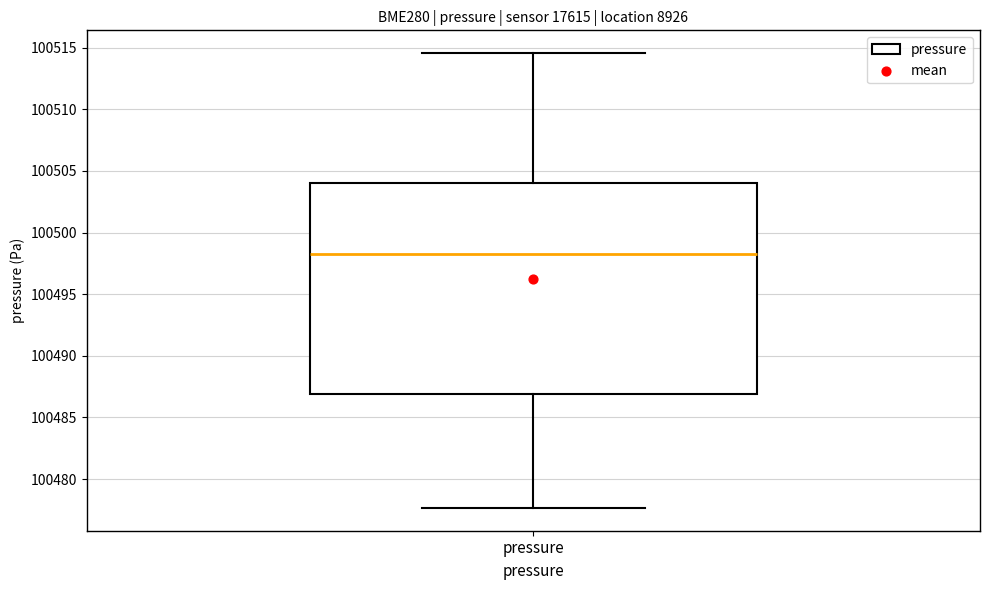

Where does the median line of the box for pressure sit on the y-axis? The values are not printed on the chart, so give them approximately, as read against the axis.

100498.5